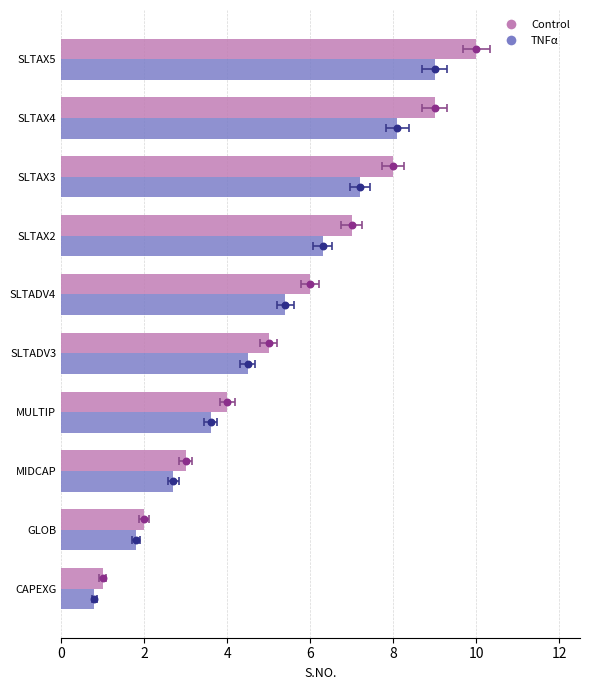

Which series contains the lowest Y value?

TNFα